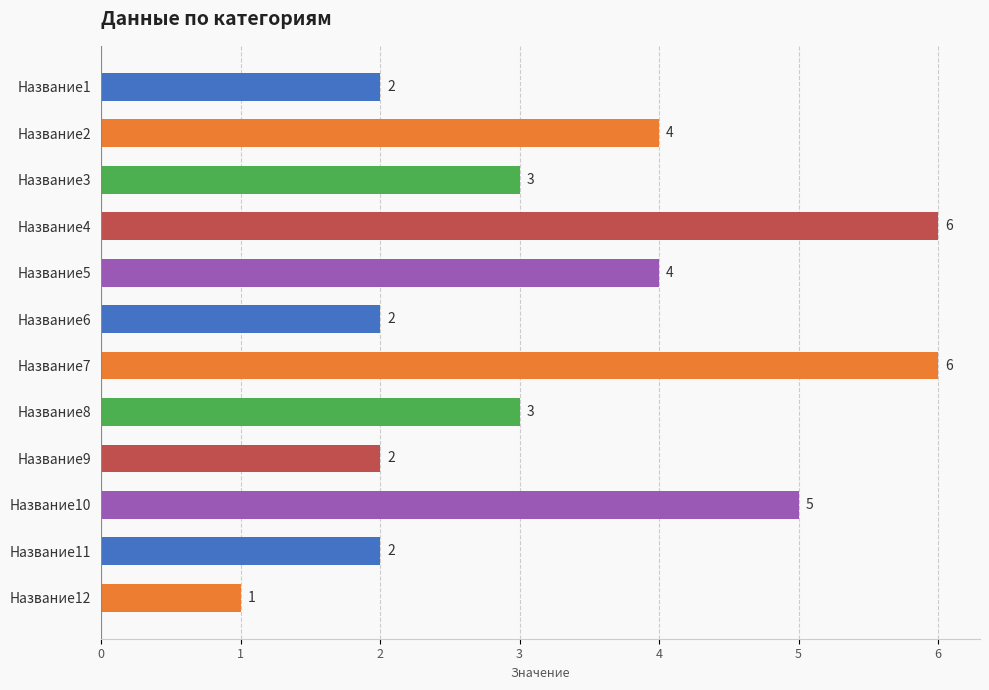

Does the chart contain any negative values?

No